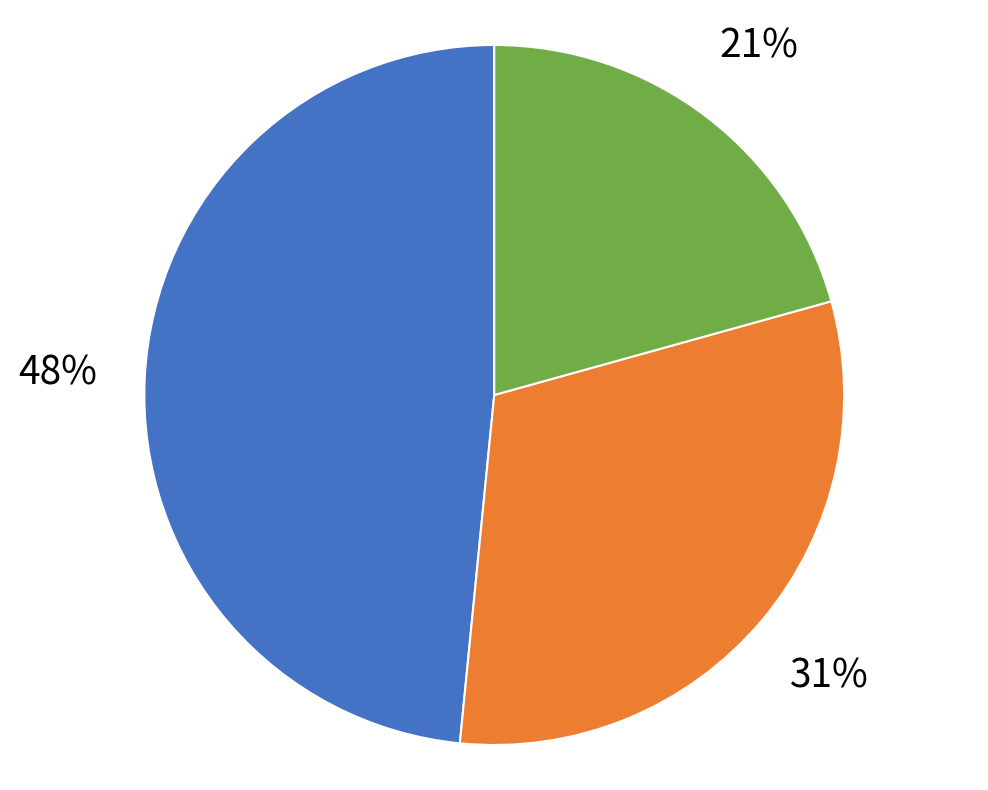

To the nearest percent, what is the average slice percentage?

33%